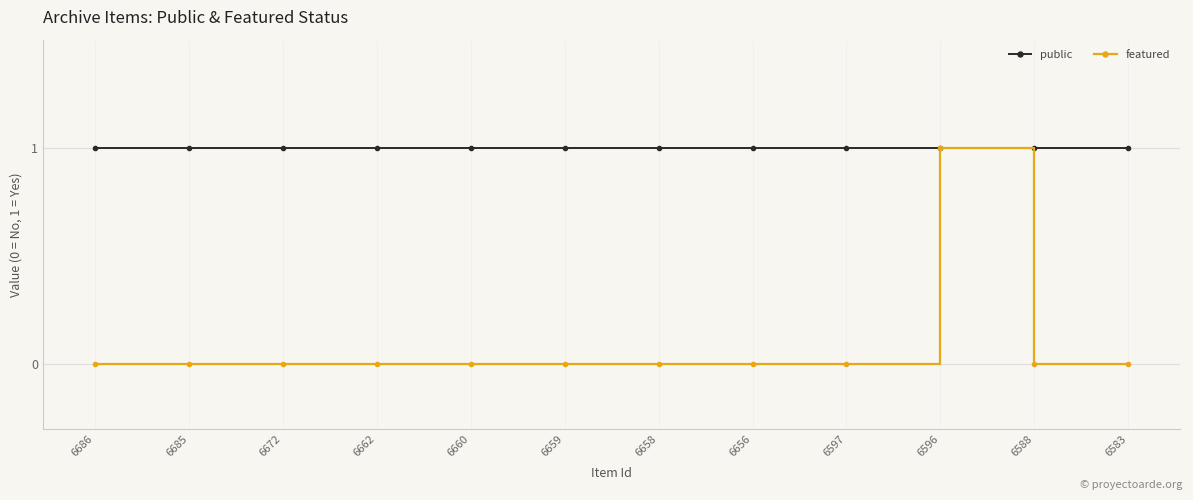

Which series has the largest range (max minus min)?

featured